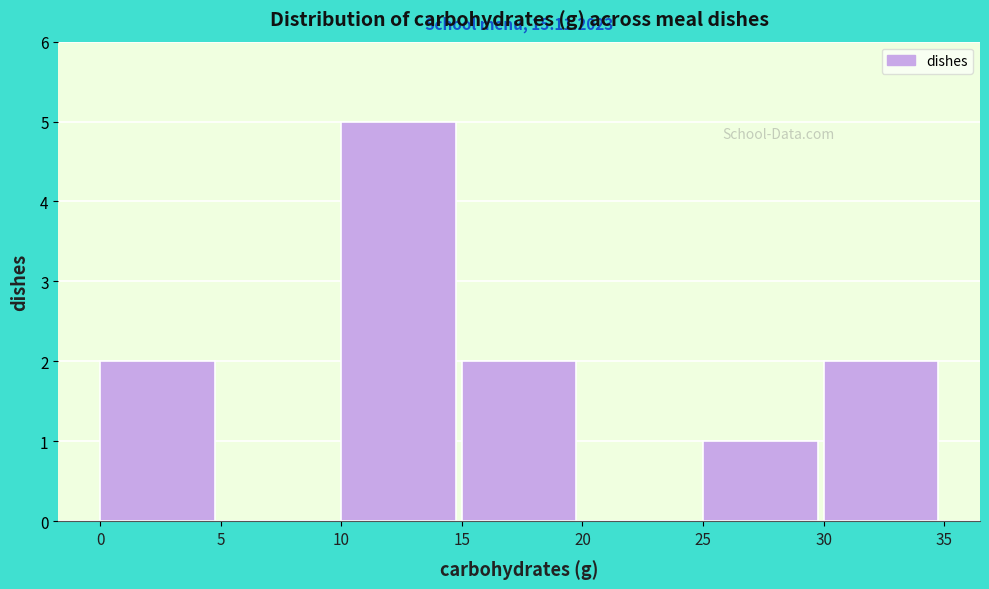

Over which range of the x-axis is the bar tallest?

10 to 15